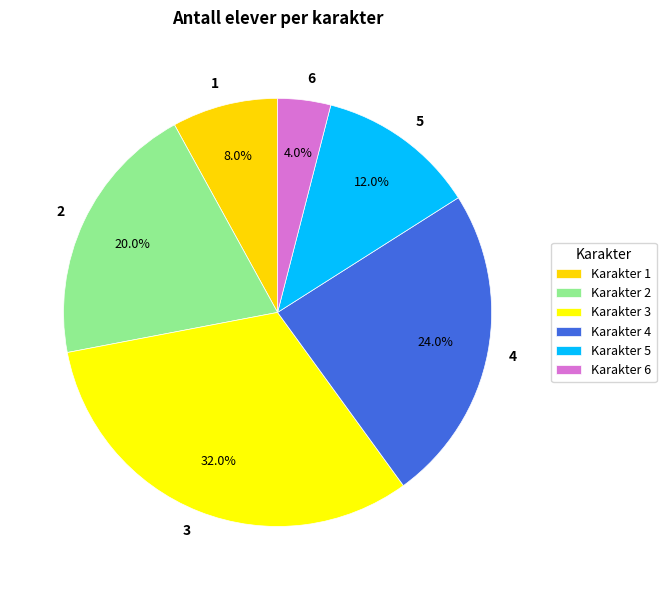

Approximately how many times larger is the value at 1 compared to 2?

0.4